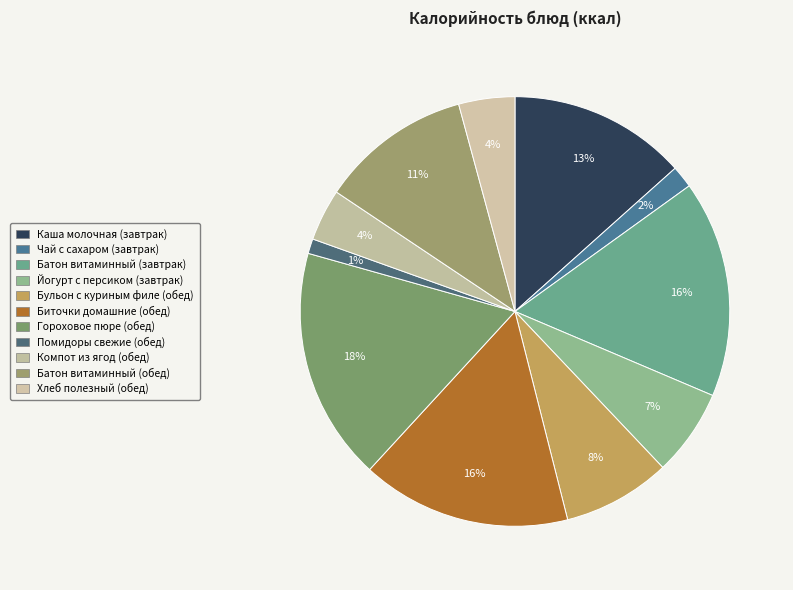

How many slices are in this pie chart?

11